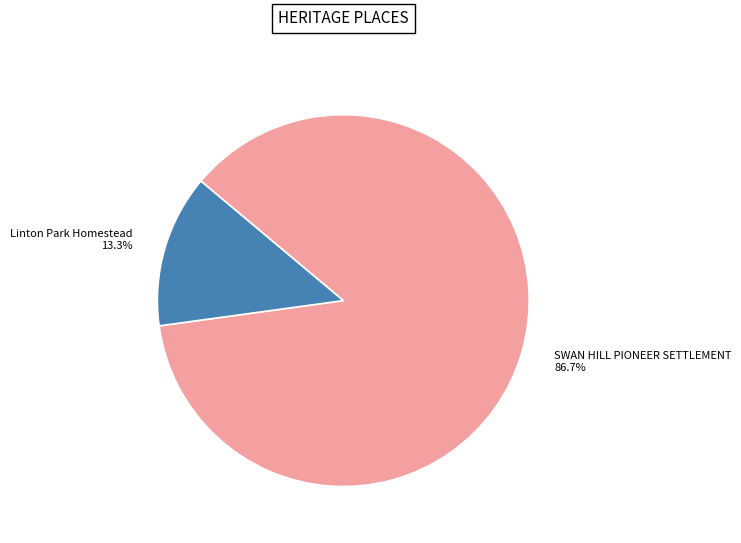

To the nearest percent, what portion does SWAN HILL PIONEER SETTLEMENT represent?

87%